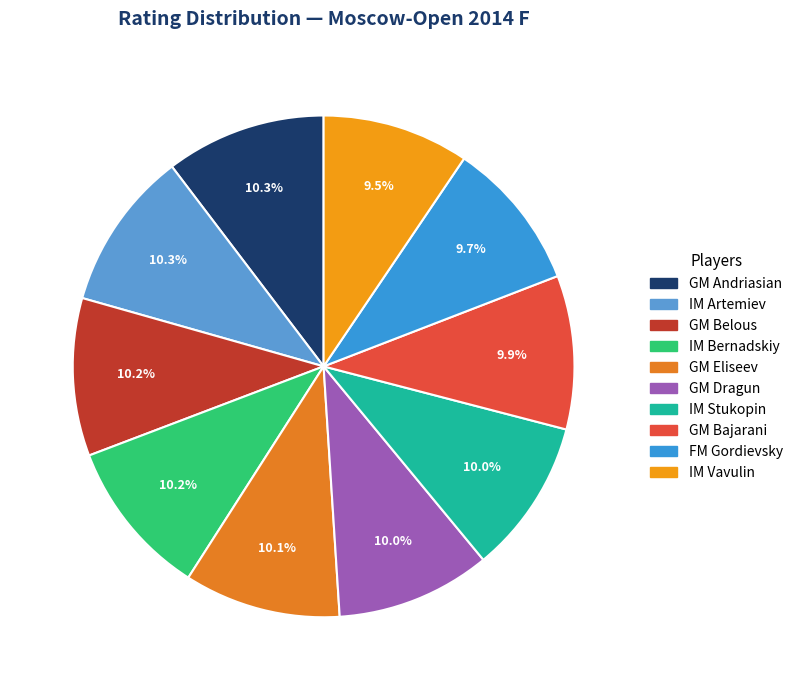

Which slice is the smallest?

IM Vavulin